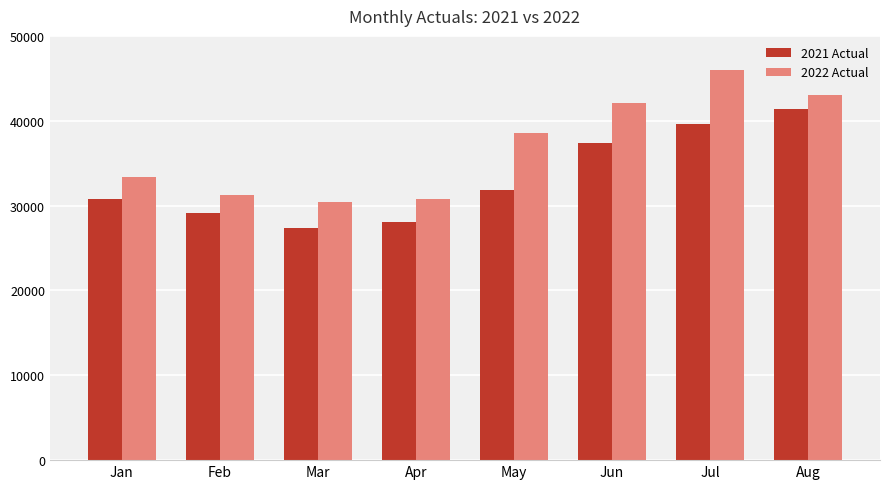

Reading right to left, list all the values displayed in this chart.

2021 Actual: 41396	39577	37346	31785	28090	27328	29096	30822
2022 Actual: 42990	45971	42039	38535	30790	30457	31279	33400